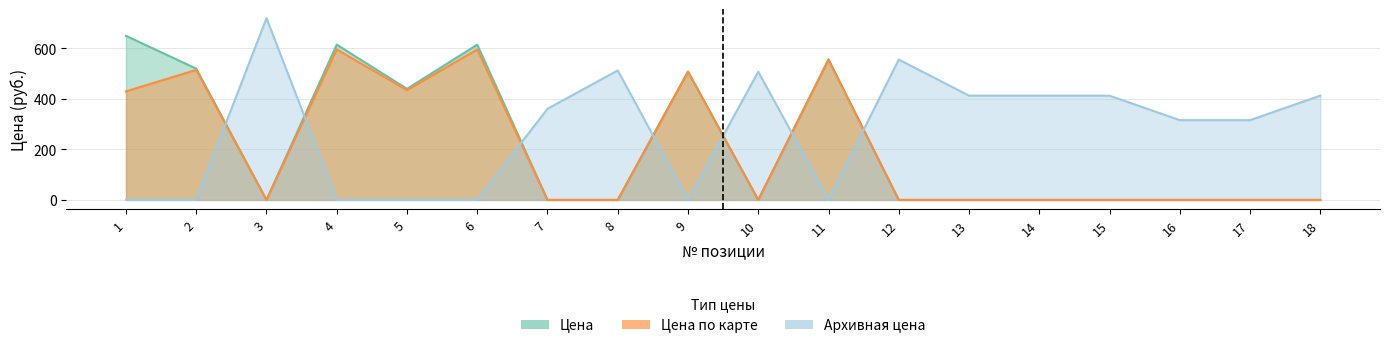

Reading right to left, what are all the values shown in this chart?

Цена: 18=0	17=0	16=0	15=0	14=0	13=0	12=0	11=556	10=0	9=508	8=0	7=0	6=615	5=440	4=615	3=0	2=520	1=650
Цена по карте: 18=0	17=0	16=0	15=0	14=0	13=0	12=0	11=556	10=0	9=508	8=0	7=0	6=596	5=435	4=596	3=0	2=515	1=430
Архивная цена: 18=413	17=316	16=316	15=413	14=413	13=413	12=556	11=0	10=508	9=0	8=513	7=361	6=0	5=0	4=0	3=720	2=0	1=0